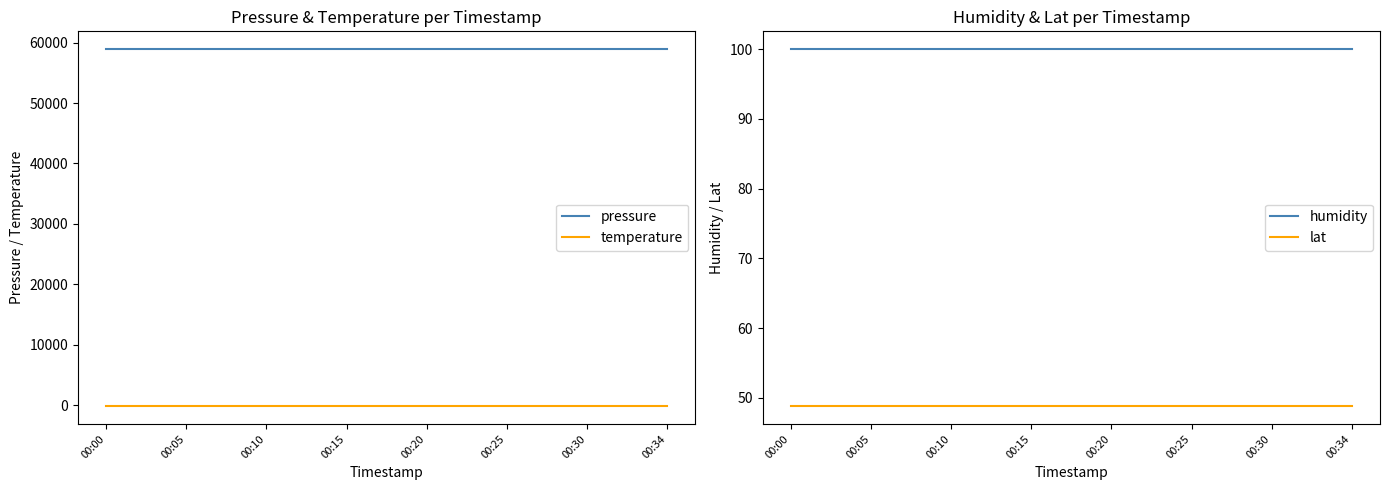

Count the number of categories in the chart.

15